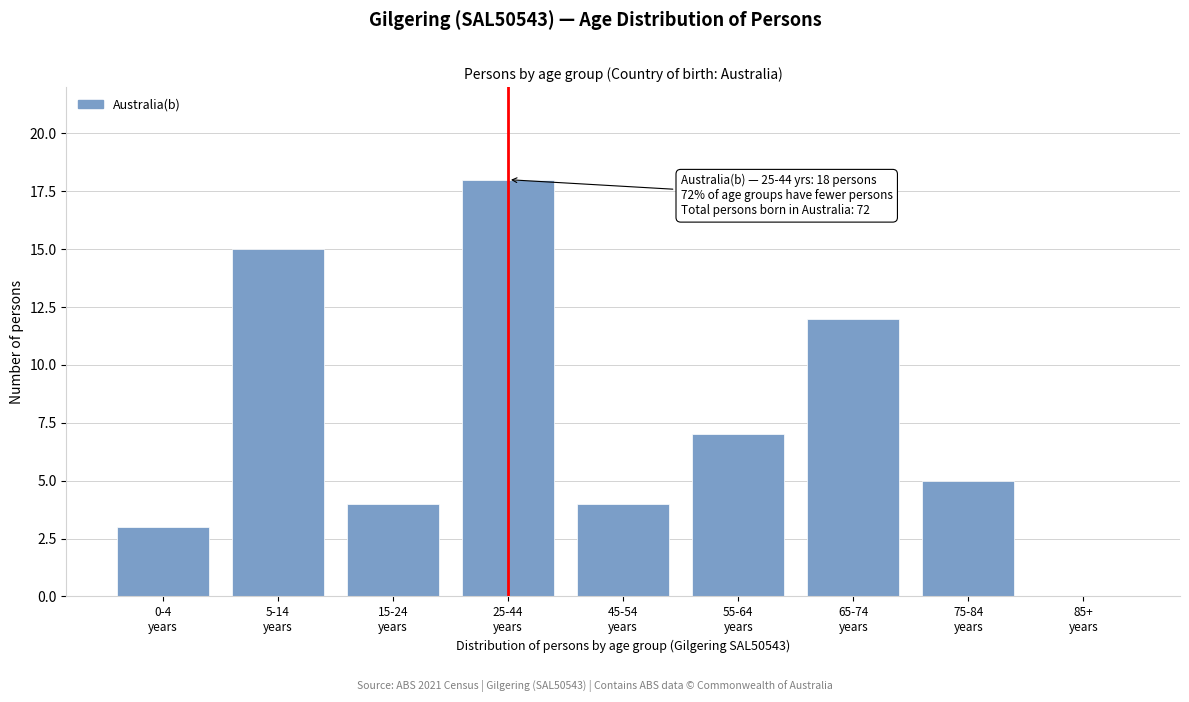

What is the greatest value displayed?

18